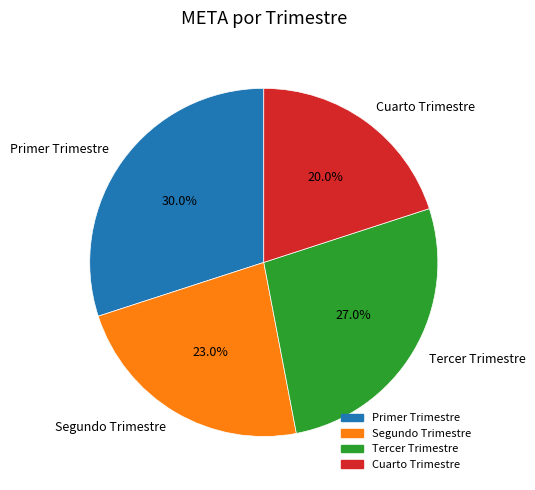

What percentage do Tercer Trimestre and Primer Trimestre together represent?

57.0%